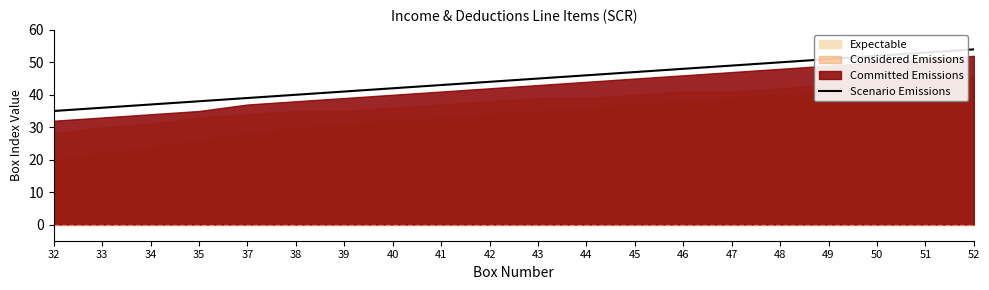

What is the change in value from 35 to 39?

+3